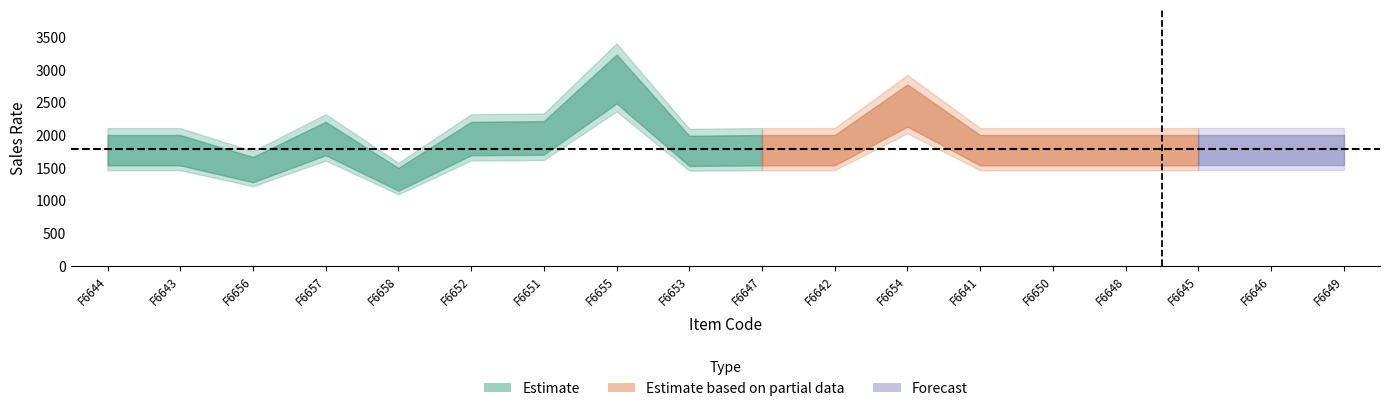

Reading left to right, extract all data points from this chart.

quantity: 2	3	2	1	1	1	2	2	3	2	3	2	1	2	1	2	1	1
sales_rate: 1790	1790	1490	1970	1340	1970	1980	2890	1780	1790	1790	2480	1790	1790	1790	1790	1790	1790